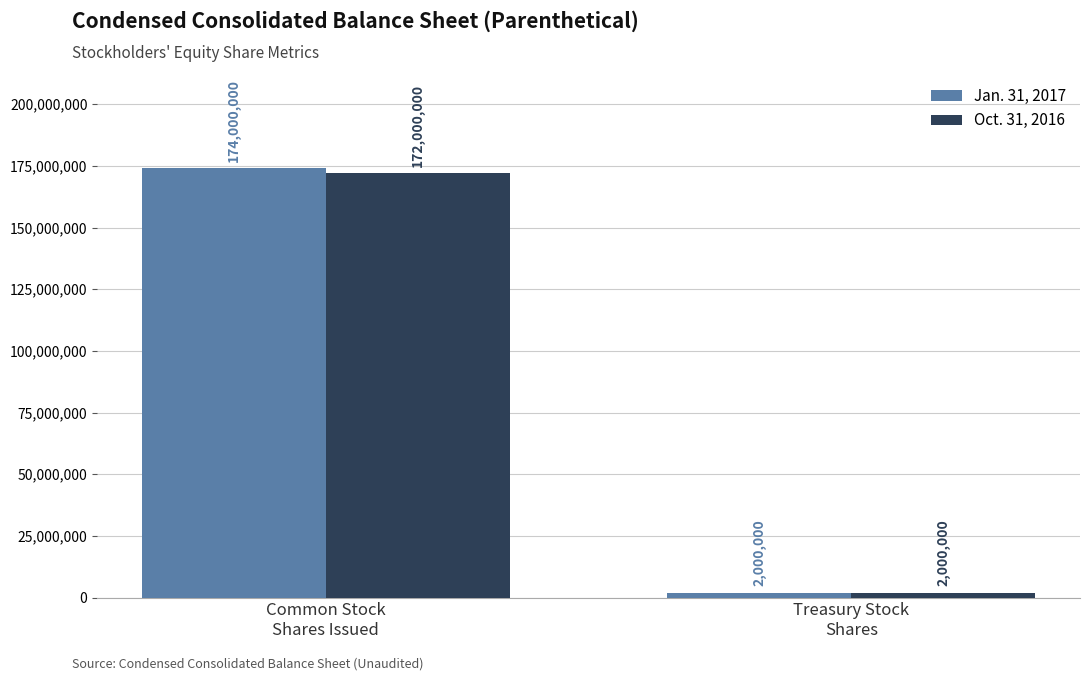

What is the label of the 2nd bar from the left?

Treasury Stock
Shares